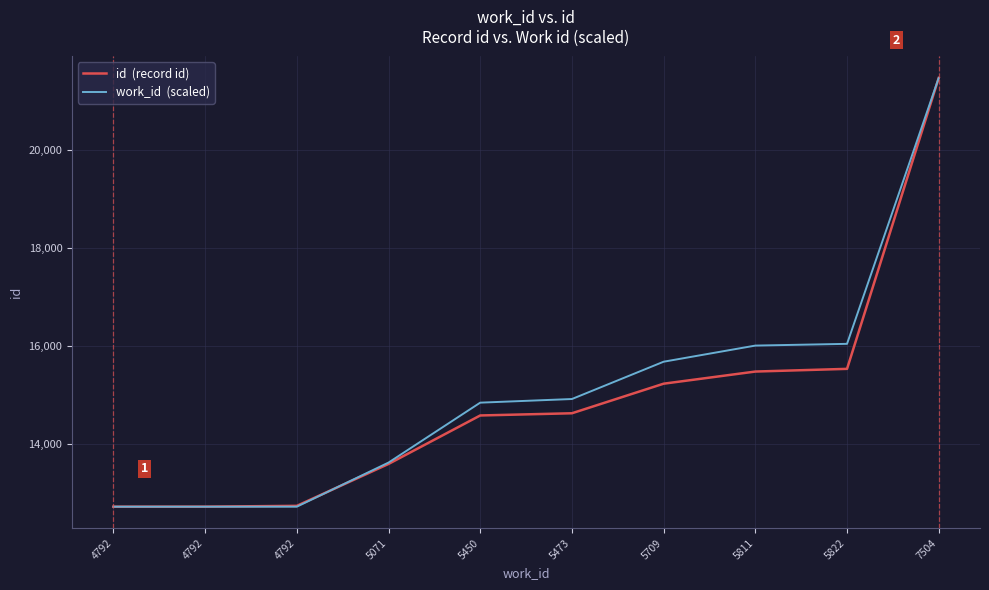

Which category has the lowest value across all series?

4792